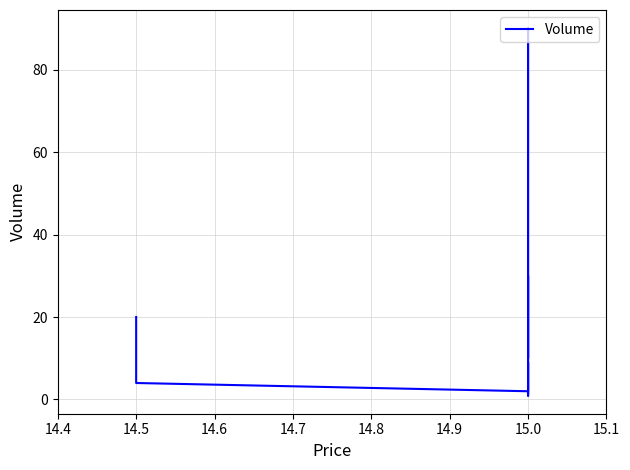

What is the average value?

17